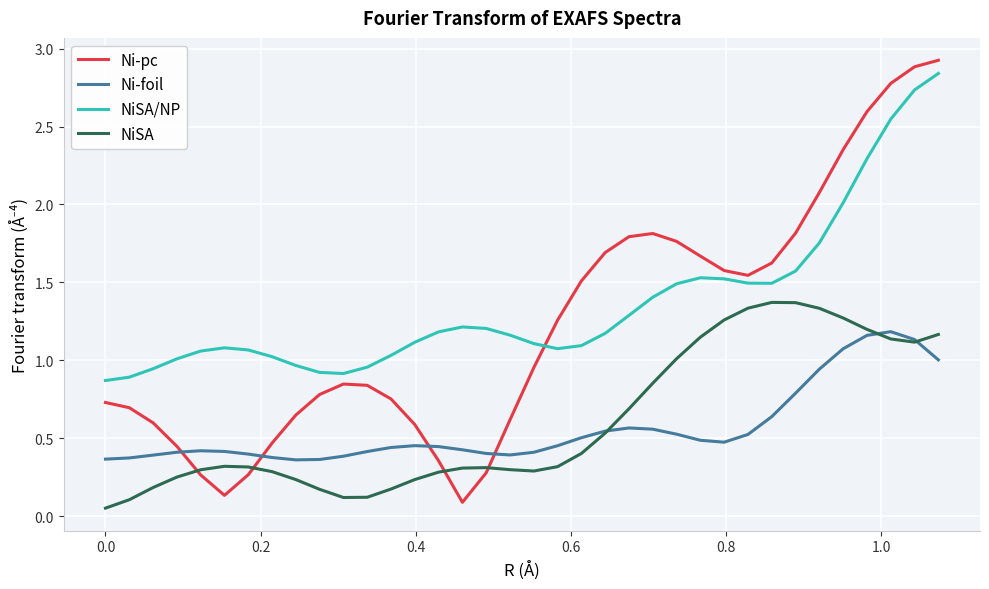

True or false: Ni-foil and NiSA/NP intersect in this chart.

False